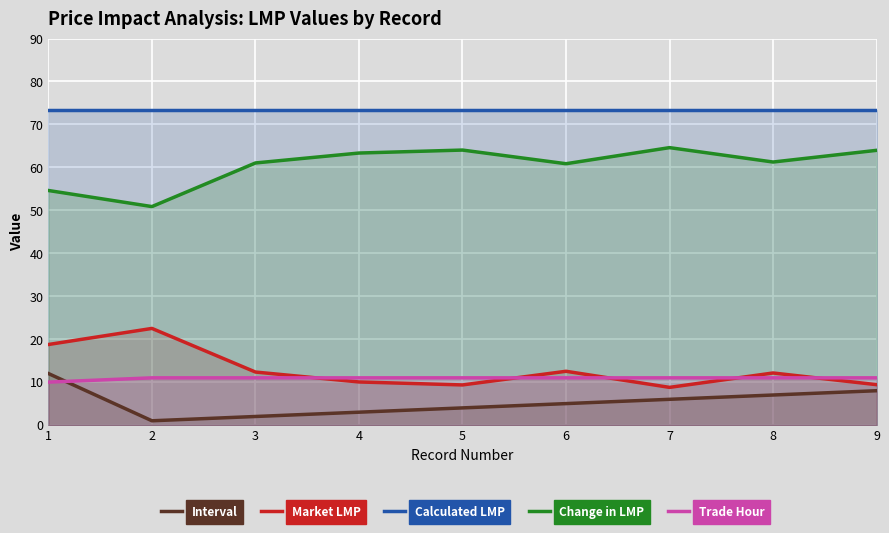

Is it true that Calculated LMP equals 40.9 at 4?

False